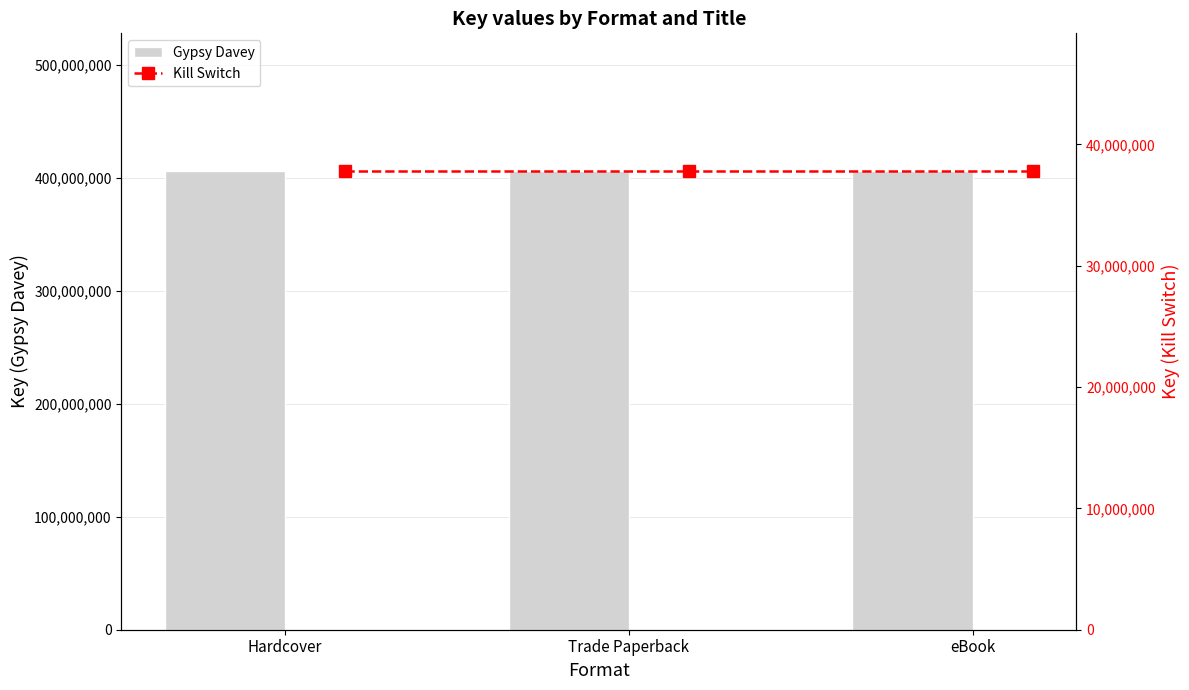

What value does the Gypsy Davey series have at Hardcover?

406211844